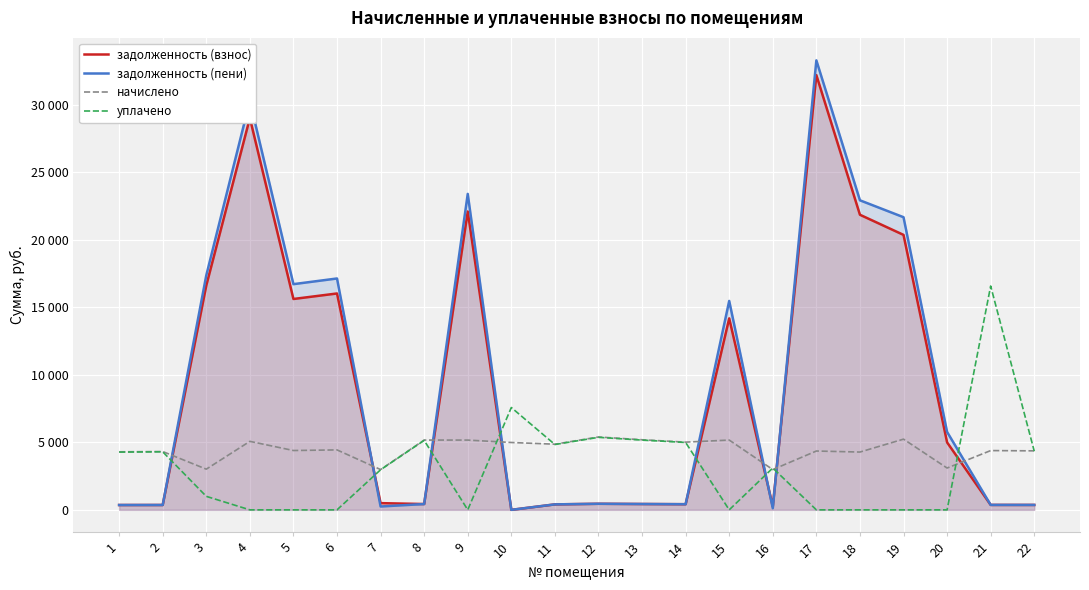

What are all the series names shown in the legend?

задолженность (взнос), задолженность (пени), начислено, уплачено